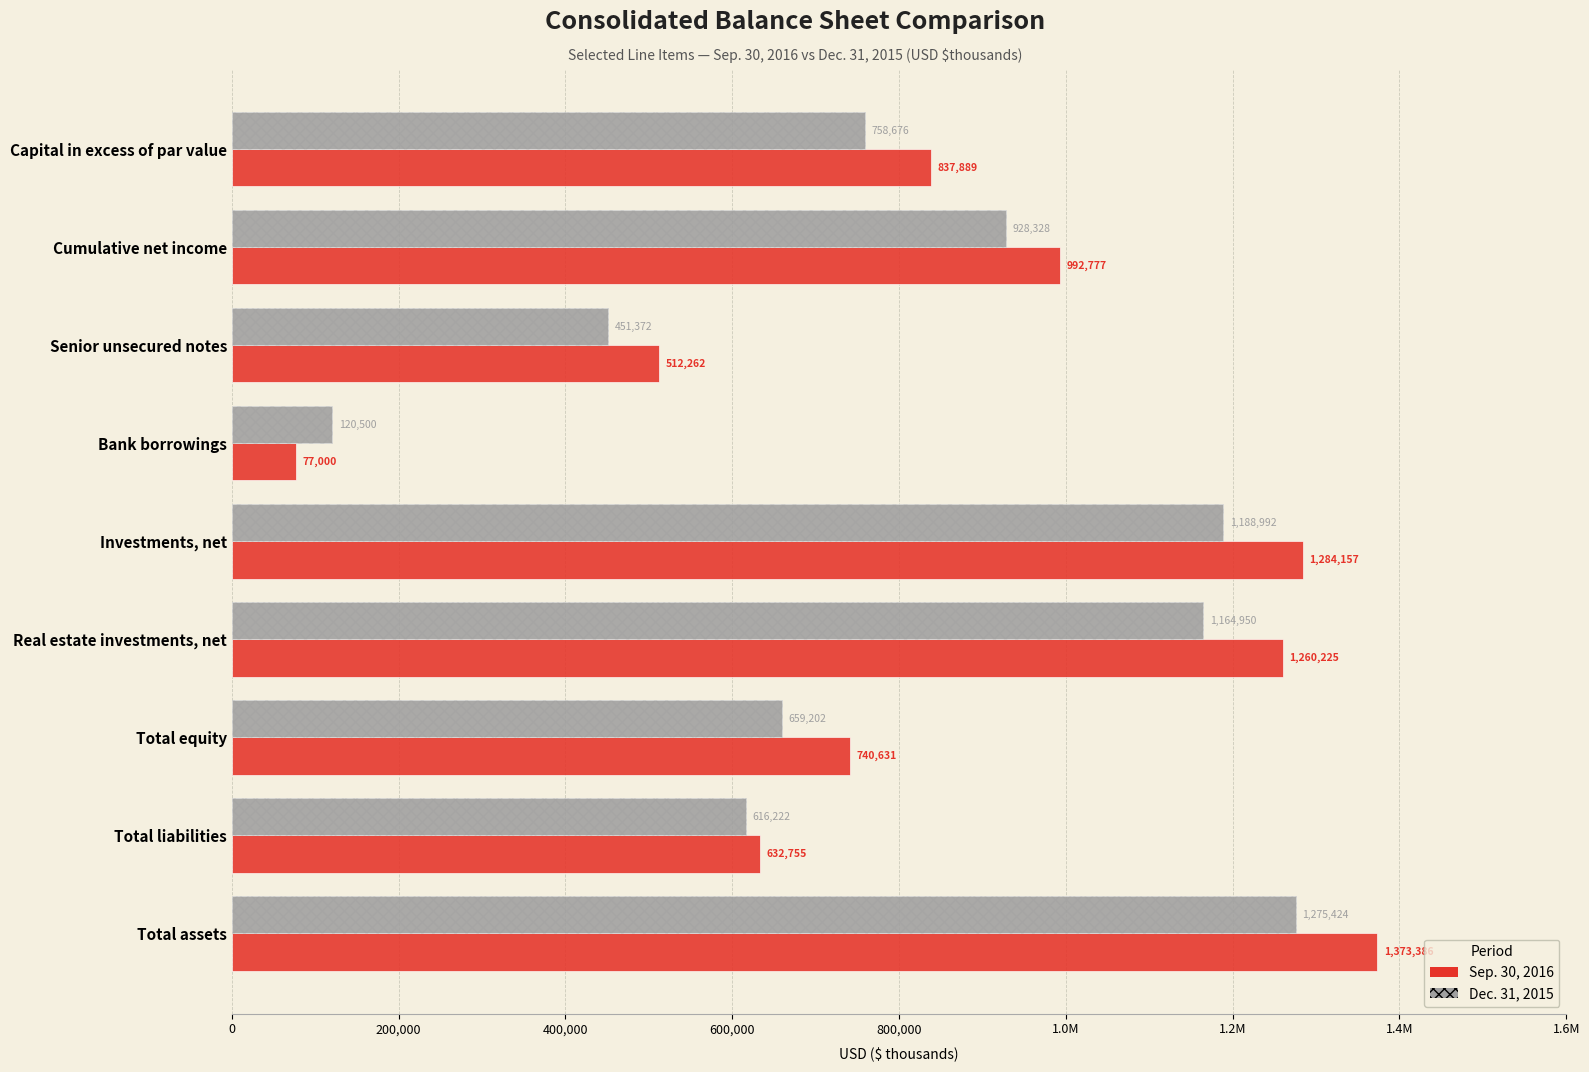

What is the approximate value of Sep. 30, 2016 at Total assets, to the nearest 50?

1373400